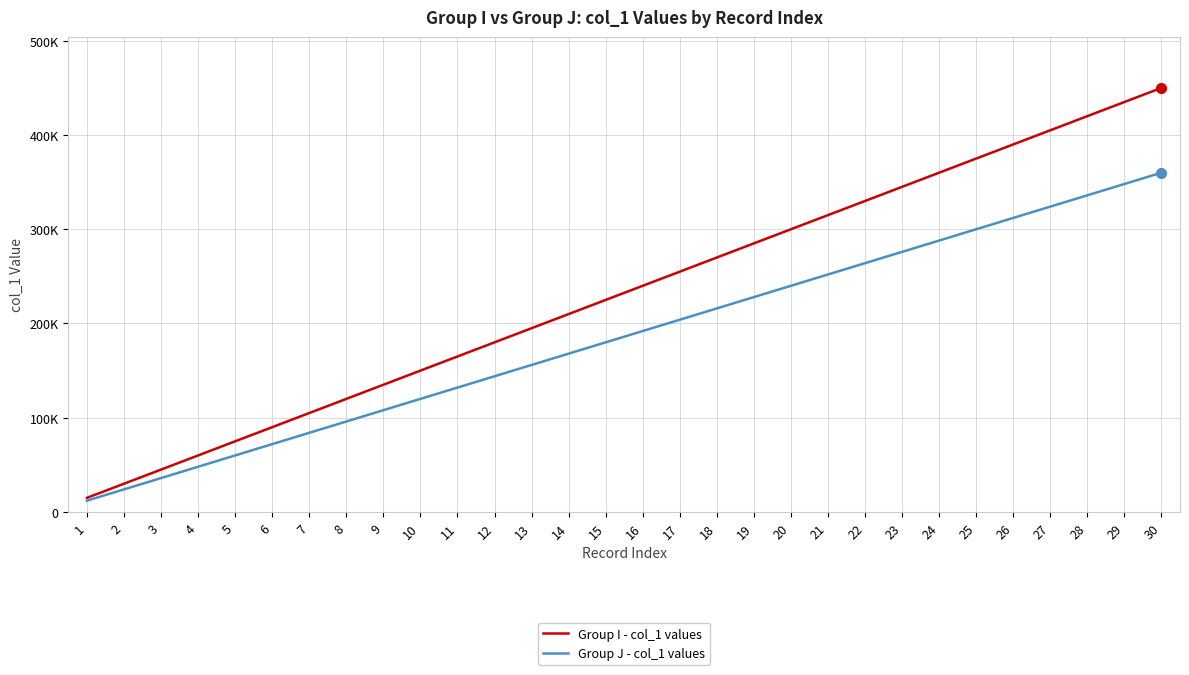

Reading left to right, transcribe all the data shown in this chart.

Group I - col_1 values: 1=15000	2=30000	3=45000	4=60000	5=75000	6=90000	7=105000	8=120000	9=135000	10=150000	11=165000	12=180000	13=195000	14=210000	15=225000	16=240000	17=255000	18=270000	19=285000	20=300000	21=315000	22=330000	23=345000	24=360000	25=375000	26=390000	27=405000	28=420000	29=435000	30=450000
Group J - col_1 values: 1=12000	2=24000	3=36000	4=48000	5=60000	6=72000	7=84000	8=96000	9=108000	10=120000	11=132000	12=144000	13=156000	14=168000	15=180000	16=192000	17=204000	18=216000	19=228000	20=240000	21=252000	22=264000	23=276000	24=288000	25=300000	26=312000	27=324000	28=336000	29=348000	30=360000